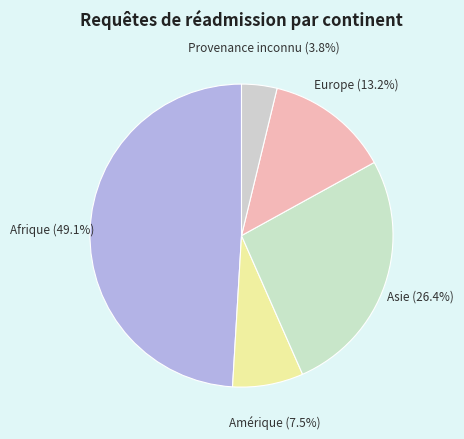

What percentage is the Provenance inconnu slice, to the nearest percent?

4%